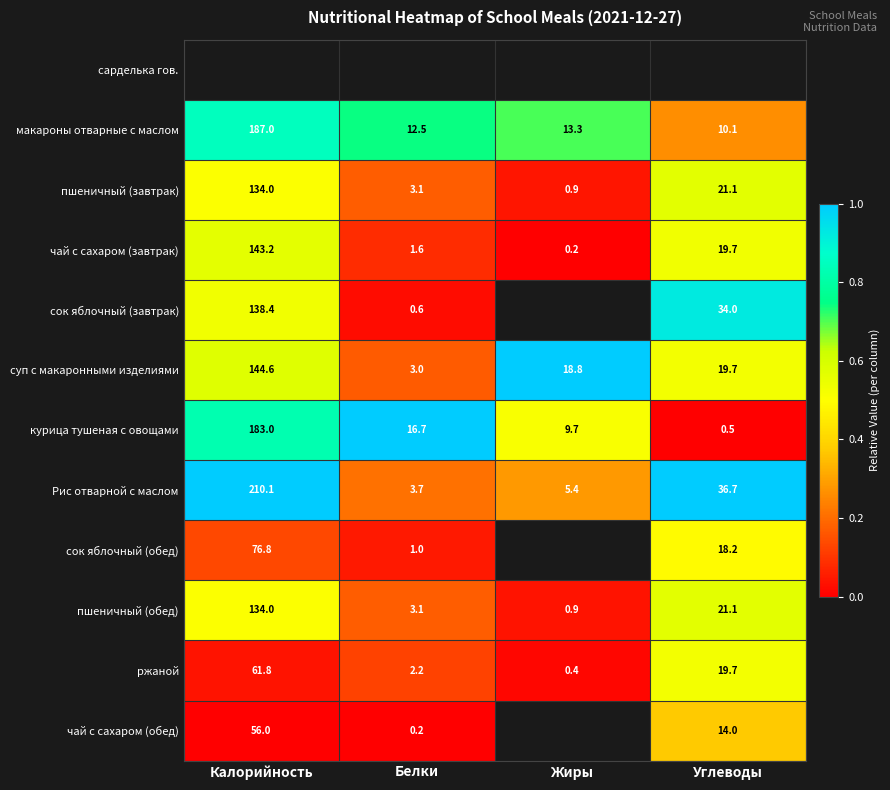

Rank the categories by курица тушеная с овощами value from highest to lowest.

Калорийность, Белки, Жиры, Углеводы